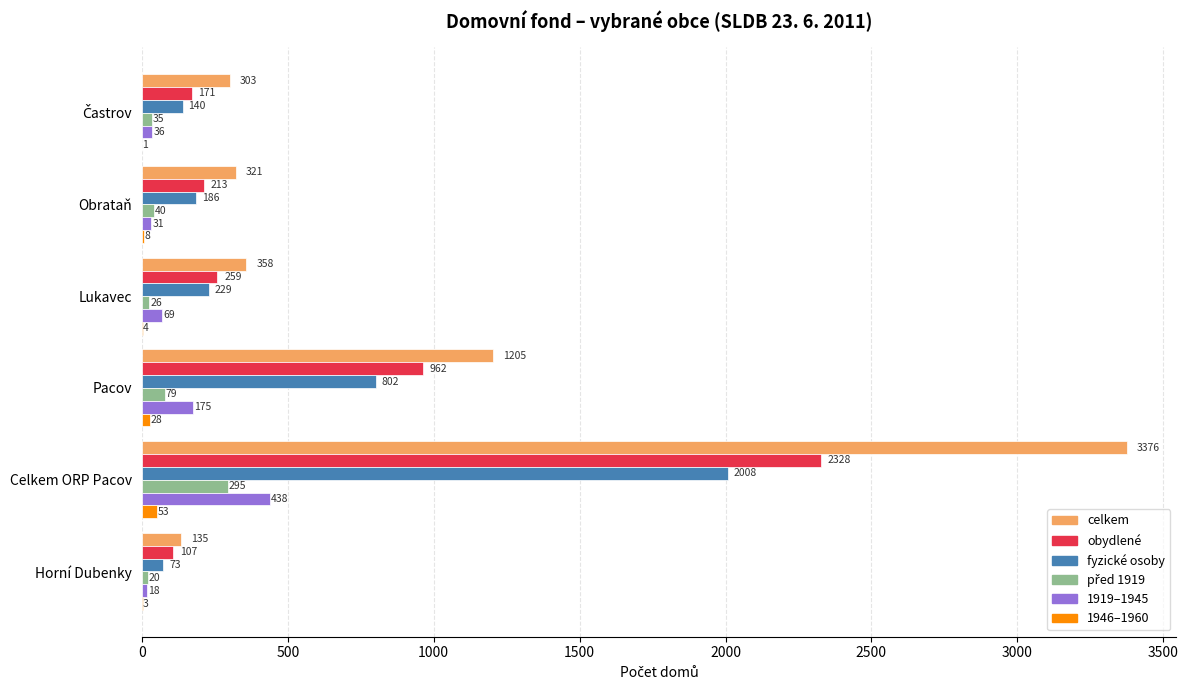

What is the total value across all series at Celkem ORP Pacov?

8498